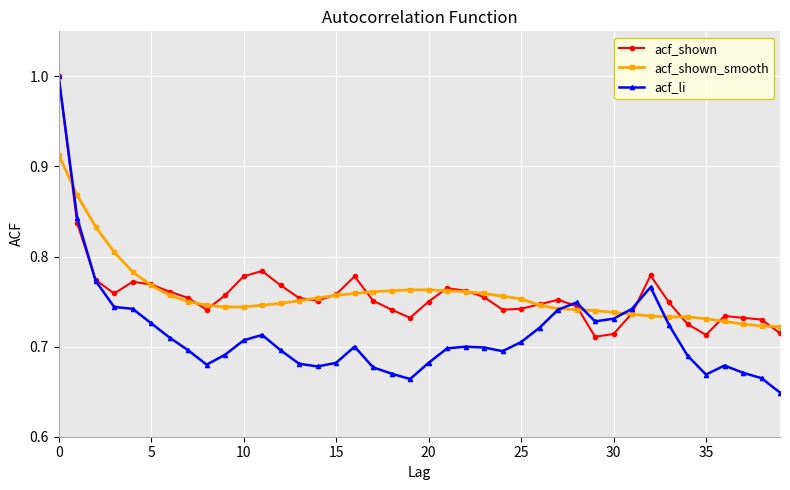

What is the maximum value for acf_shown?

1.0